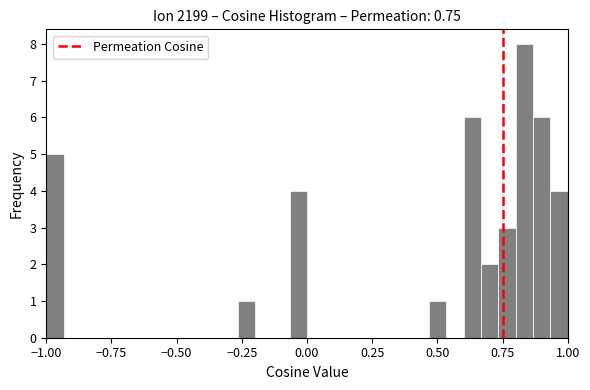

Around what value on the x-axis is the tallest bar? Give the approximate position of its centre, as read against the axis.

0.85